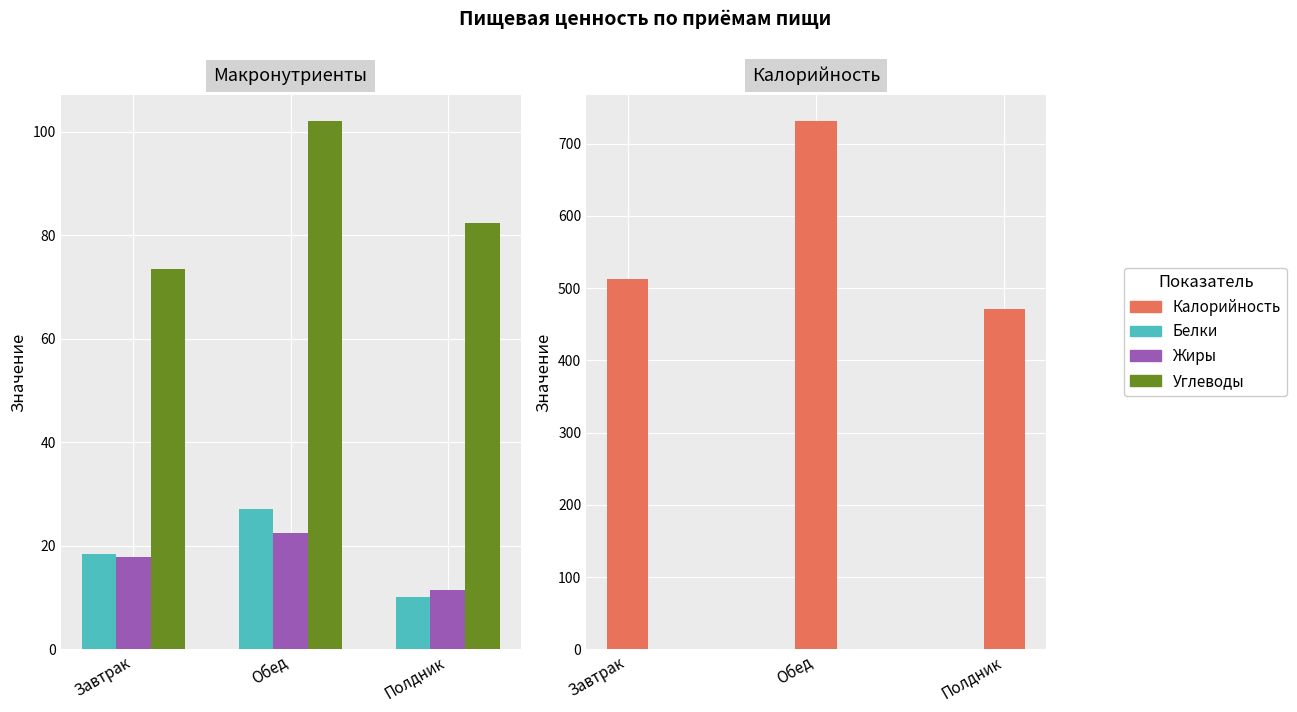

What is the label of the 1st bar from the right?

Полдник